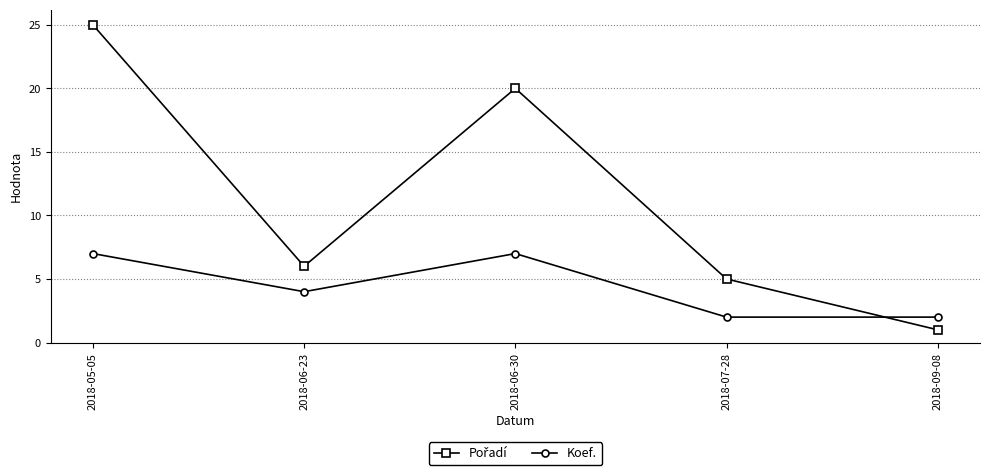

Is it true that Koef. equals 4 at 2018-06-23?

True